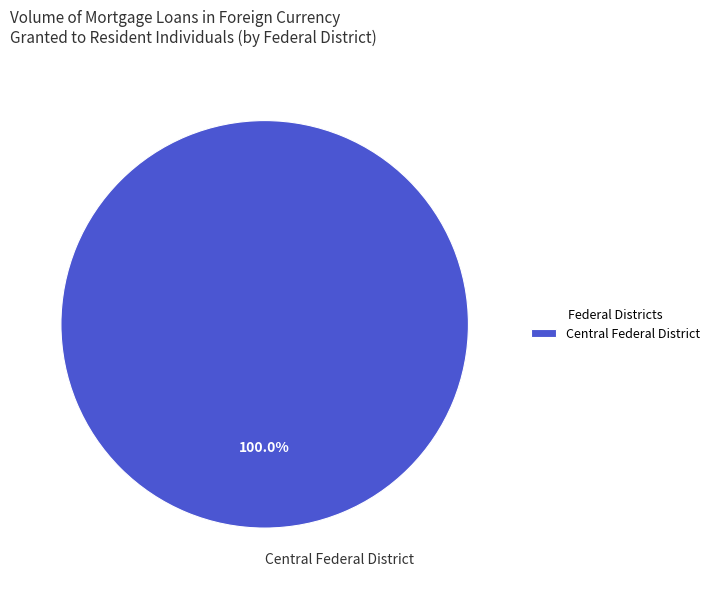

Count the number of slices in the pie.

1